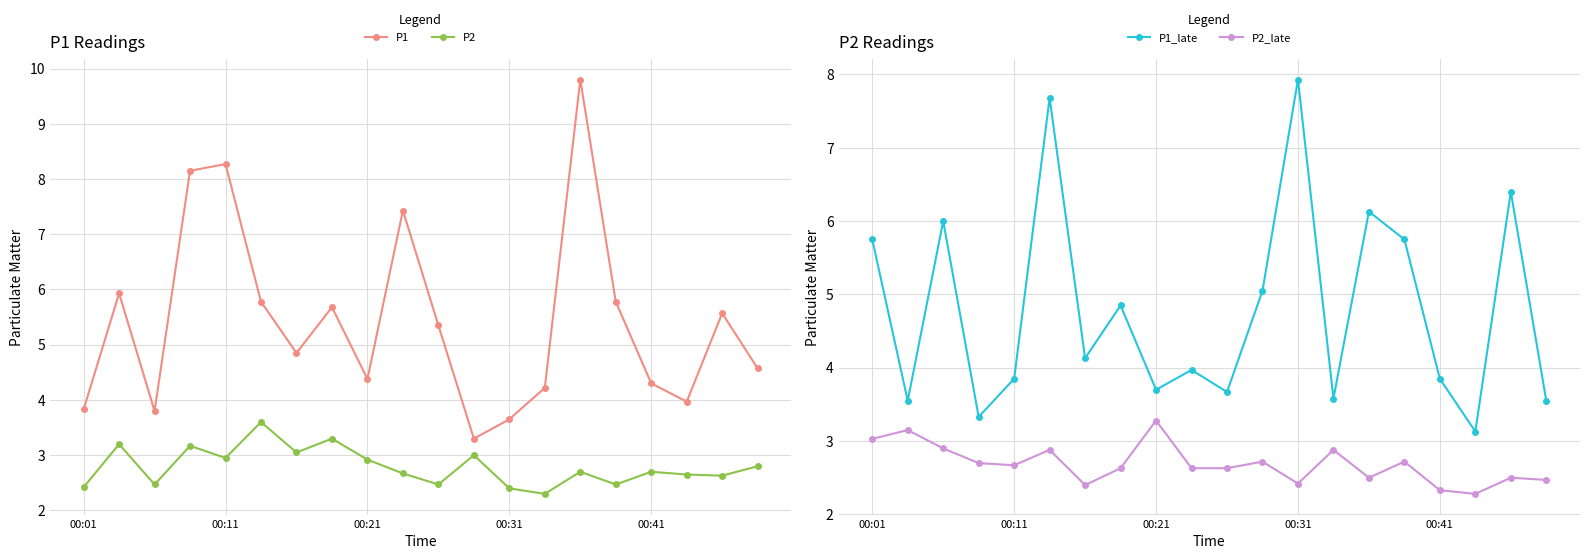

Does the chart display data point markers on the line(s)?

Yes